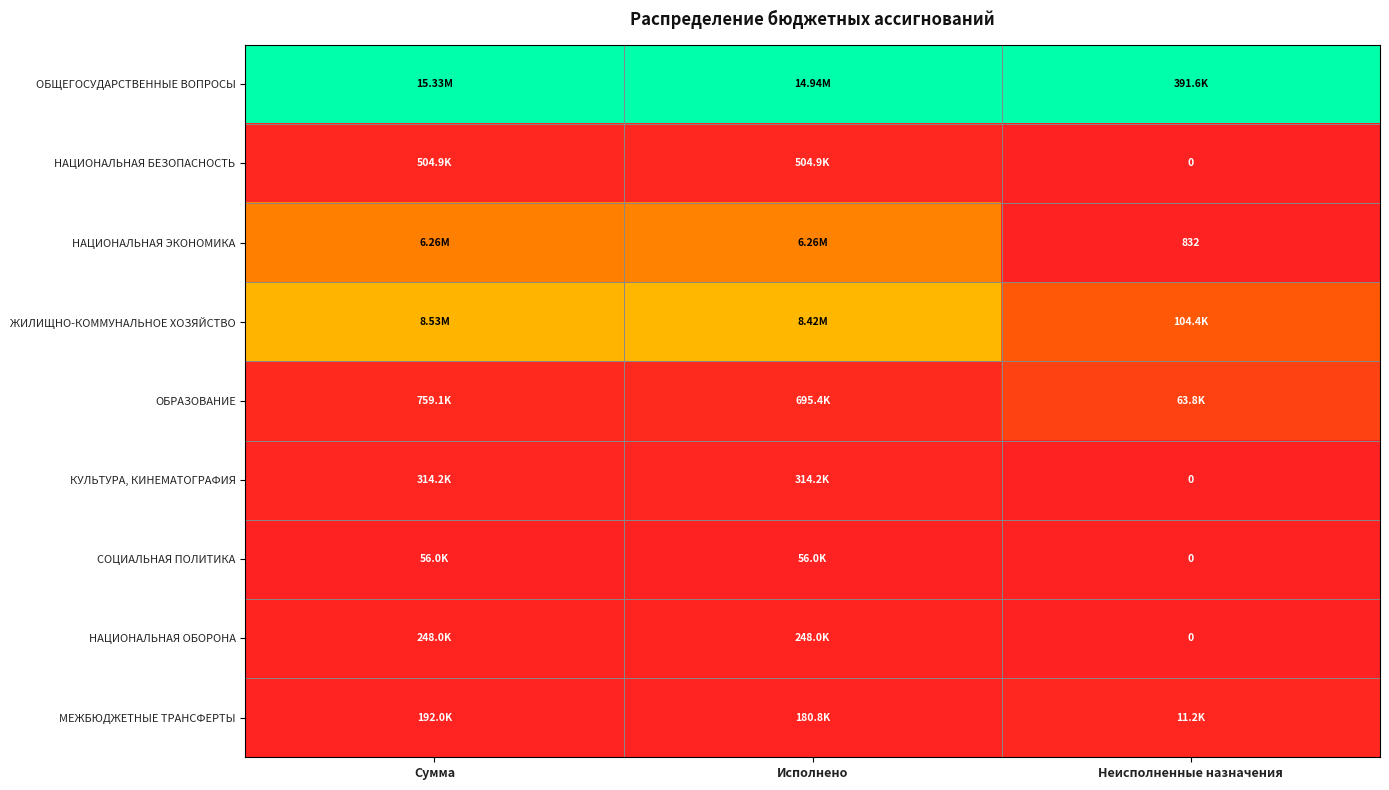

Rank the series at Сумма from lowest to highest value.

СОЦИАЛЬНАЯ ПОЛИТИКА, МЕЖБЮДЖЕТНЫЕ ТРАНСФЕРТЫ, НАЦИОНАЛЬНАЯ ОБОРОНА, КУЛЬТУРА, КИНЕМАТОГРАФИЯ, НАЦИОНАЛЬНАЯ БЕЗОПАСНОСТЬ, ОБРАЗОВАНИЕ, НАЦИОНАЛЬНАЯ ЭКОНОМИКА, ЖИЛИЩНО-КОММУНАЛЬНОЕ ХОЗЯЙСТВО, ОБЩЕГОСУДАРСТВЕННЫЕ ВОПРОСЫ